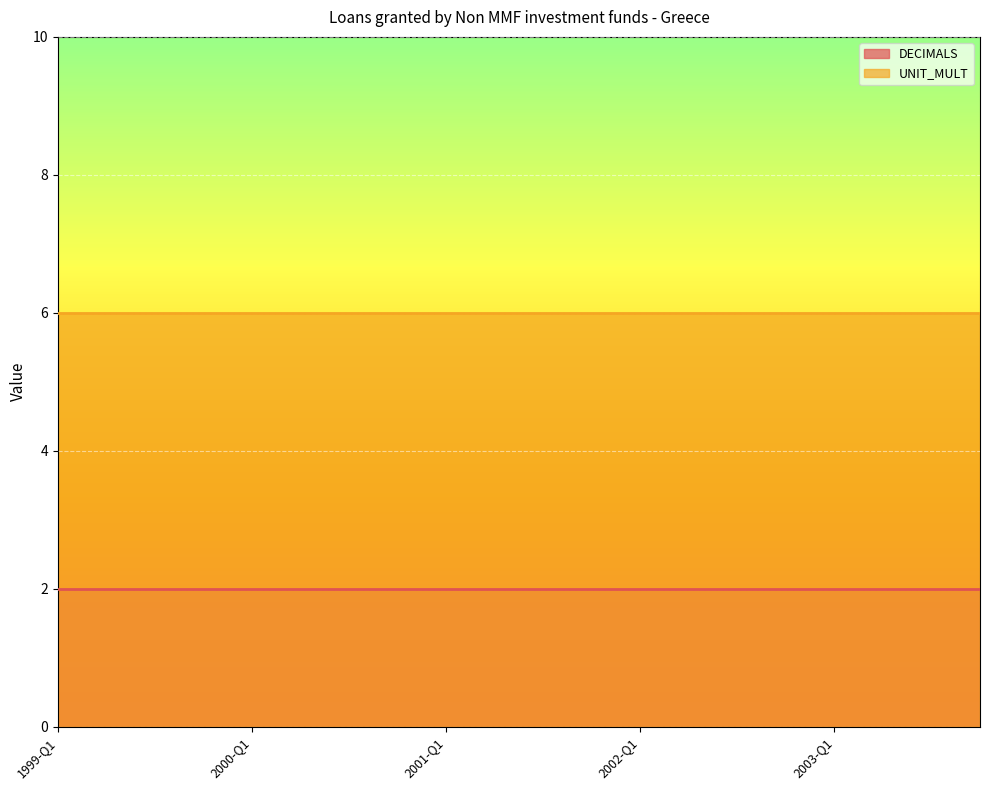

What is the label of the 6th point from the right?

2002-Q3